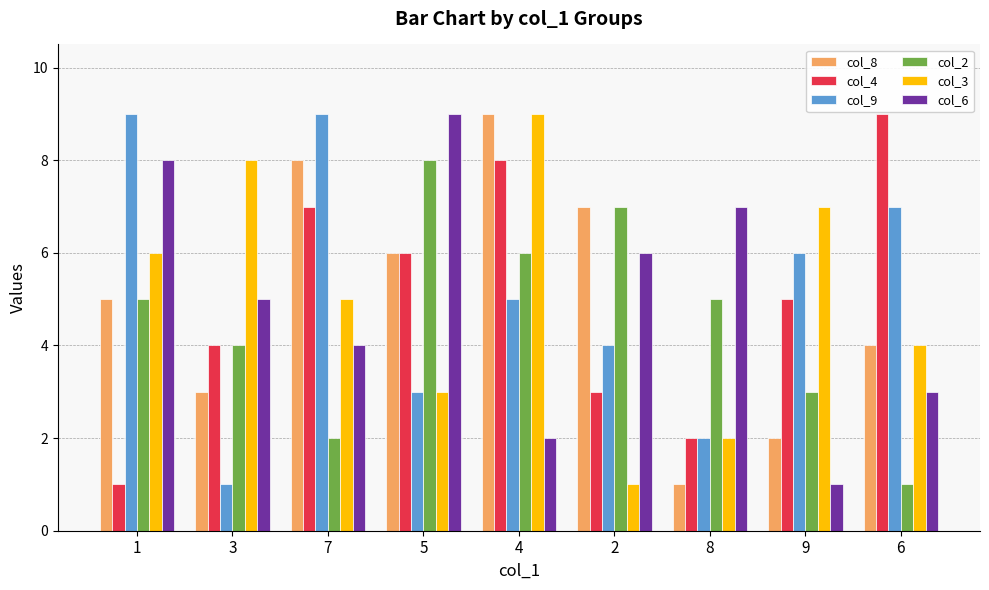

What position from the left is 9?

8